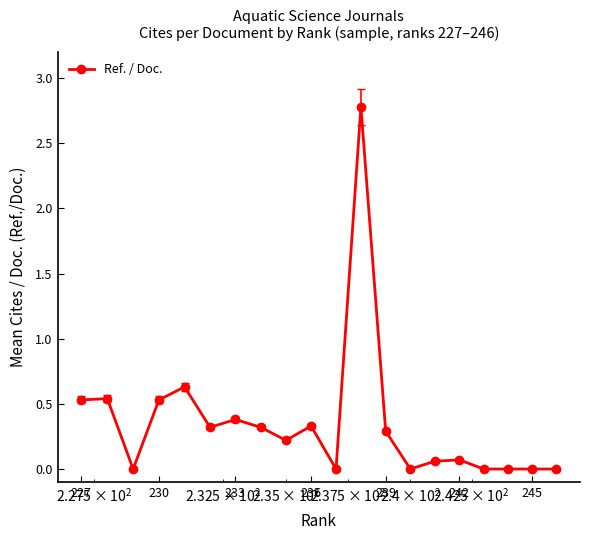

What is the maximum value shown in the chart?

2.8